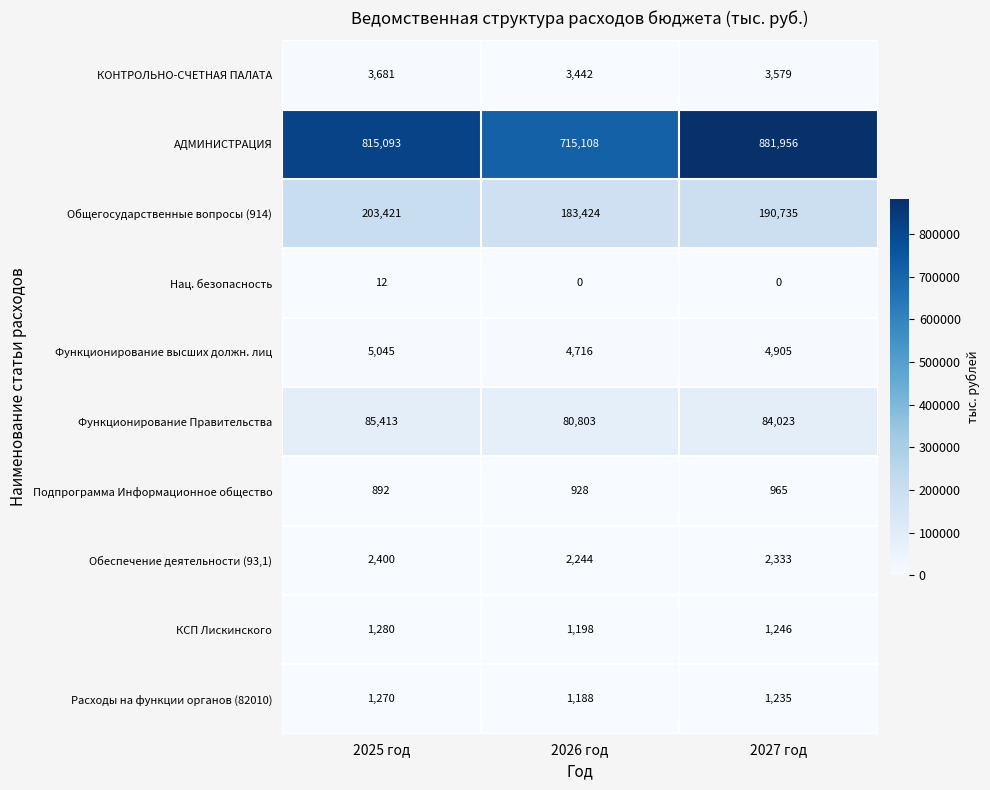

At which label does Расходы на функции органов (82010) reach its peak?

2025 год